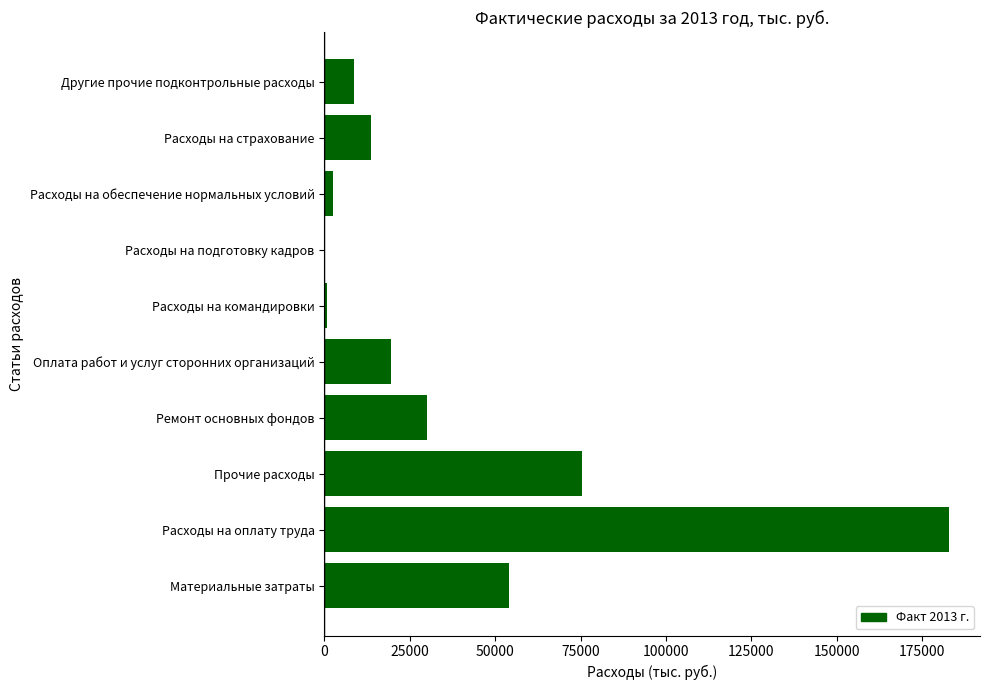

What is the ratio of the value at Прочие расходы to the value at Материальные затраты?

1.4